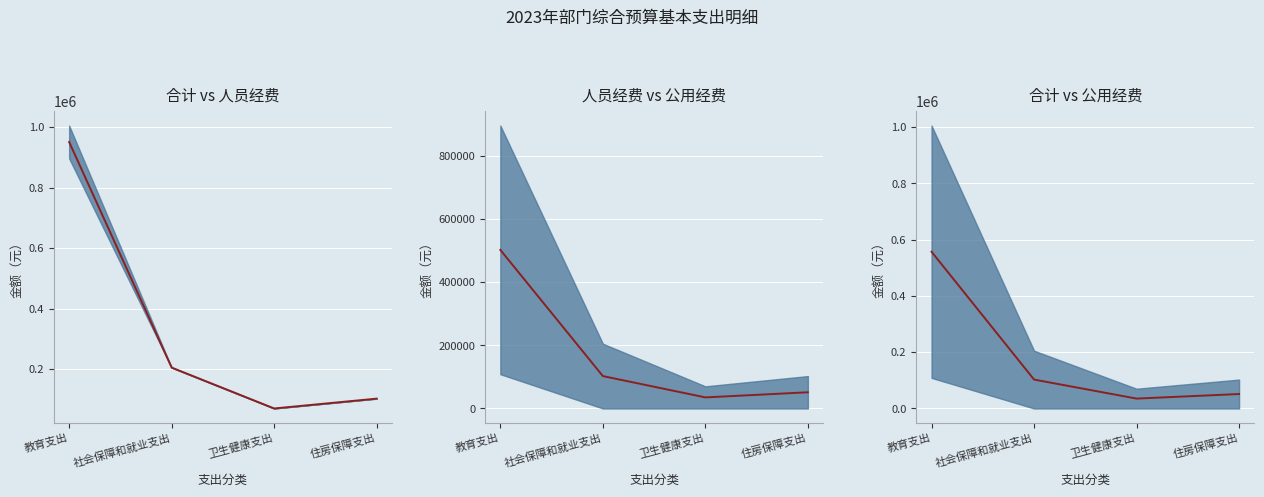

Reading right to left, transcribe all the data shown in this chart.

51316	35066	102632	556865